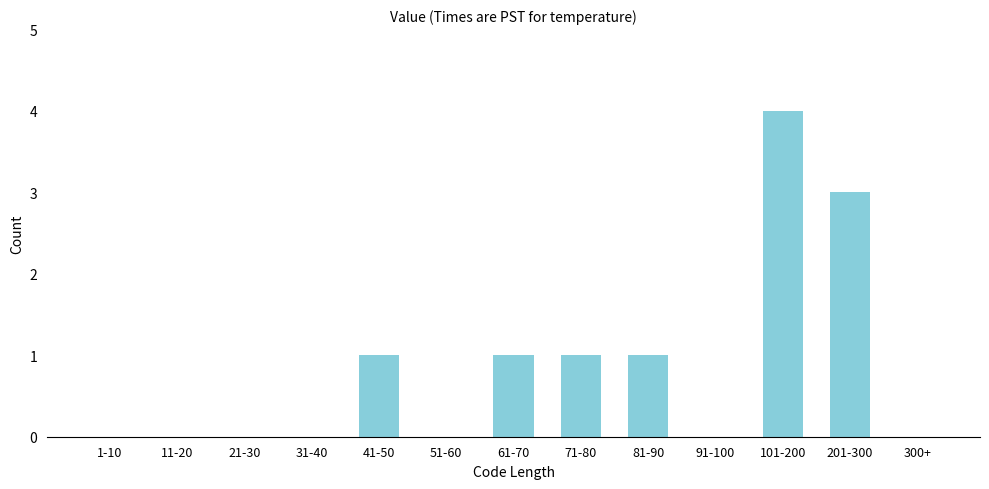

Reading left to right, what are all the values shown in this chart?

1-10=0	11-20=0	21-30=0	31-40=0	41-50=1	51-60=0	61-70=1	71-80=1	81-90=1	91-100=0	101-200=4	201-300=3	300+=0